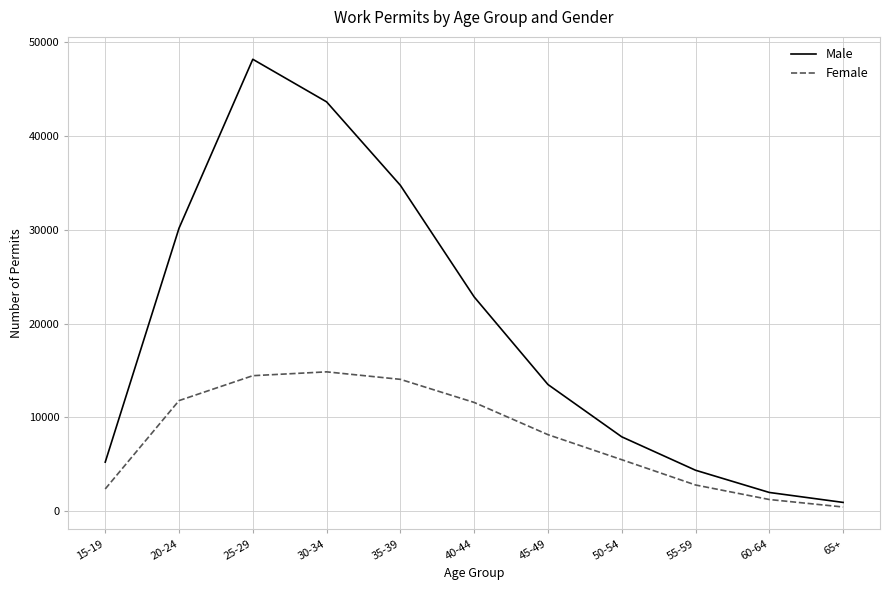

What is the greatest value displayed?

48139